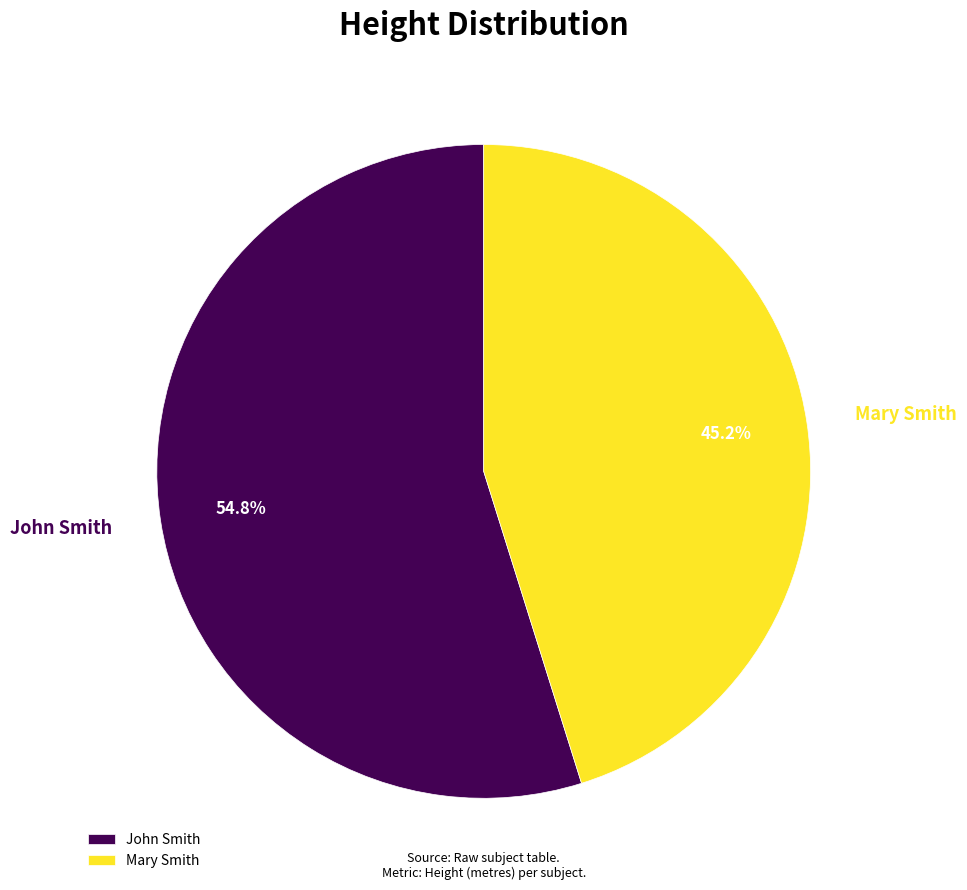

Which slice is the smallest?

Mary Smith